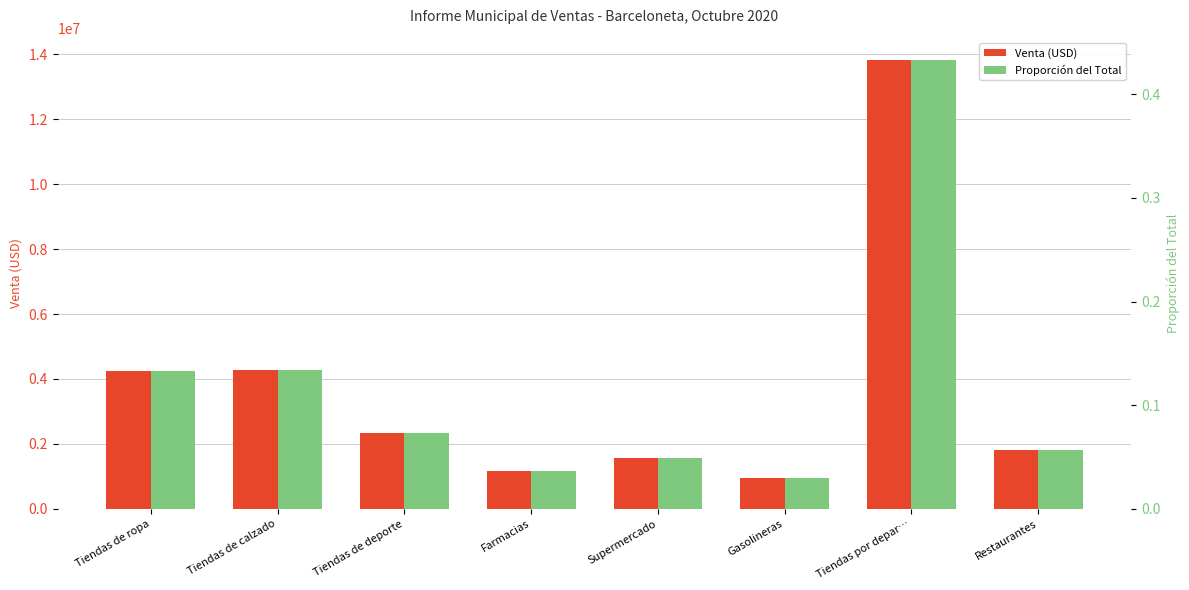

Is it true that Proporción del Total equals 0.0 at Tiendas de calzado?

False